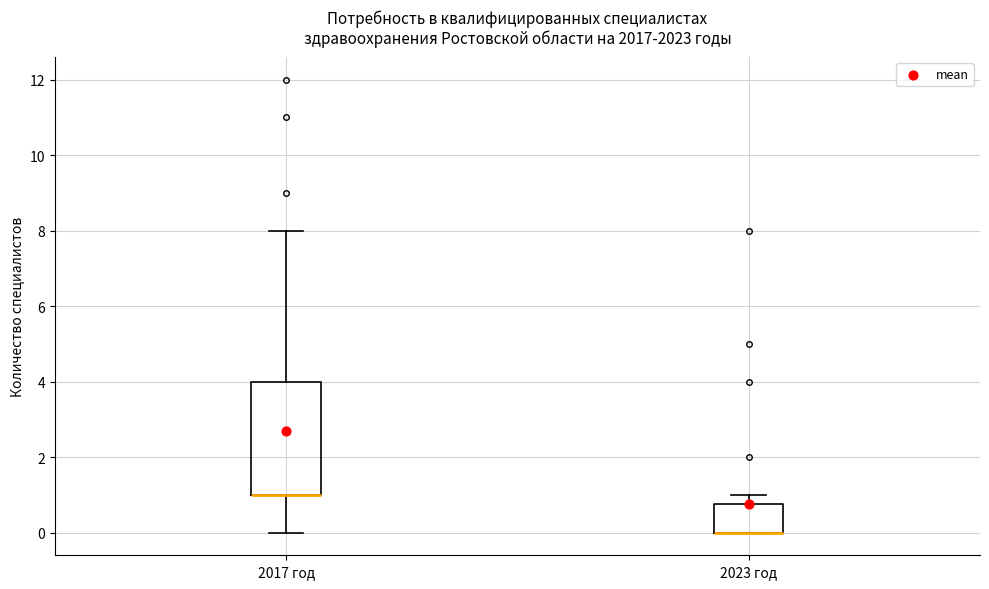

Which box is the tallest, from its lower edge to its upper edge?

2017 год